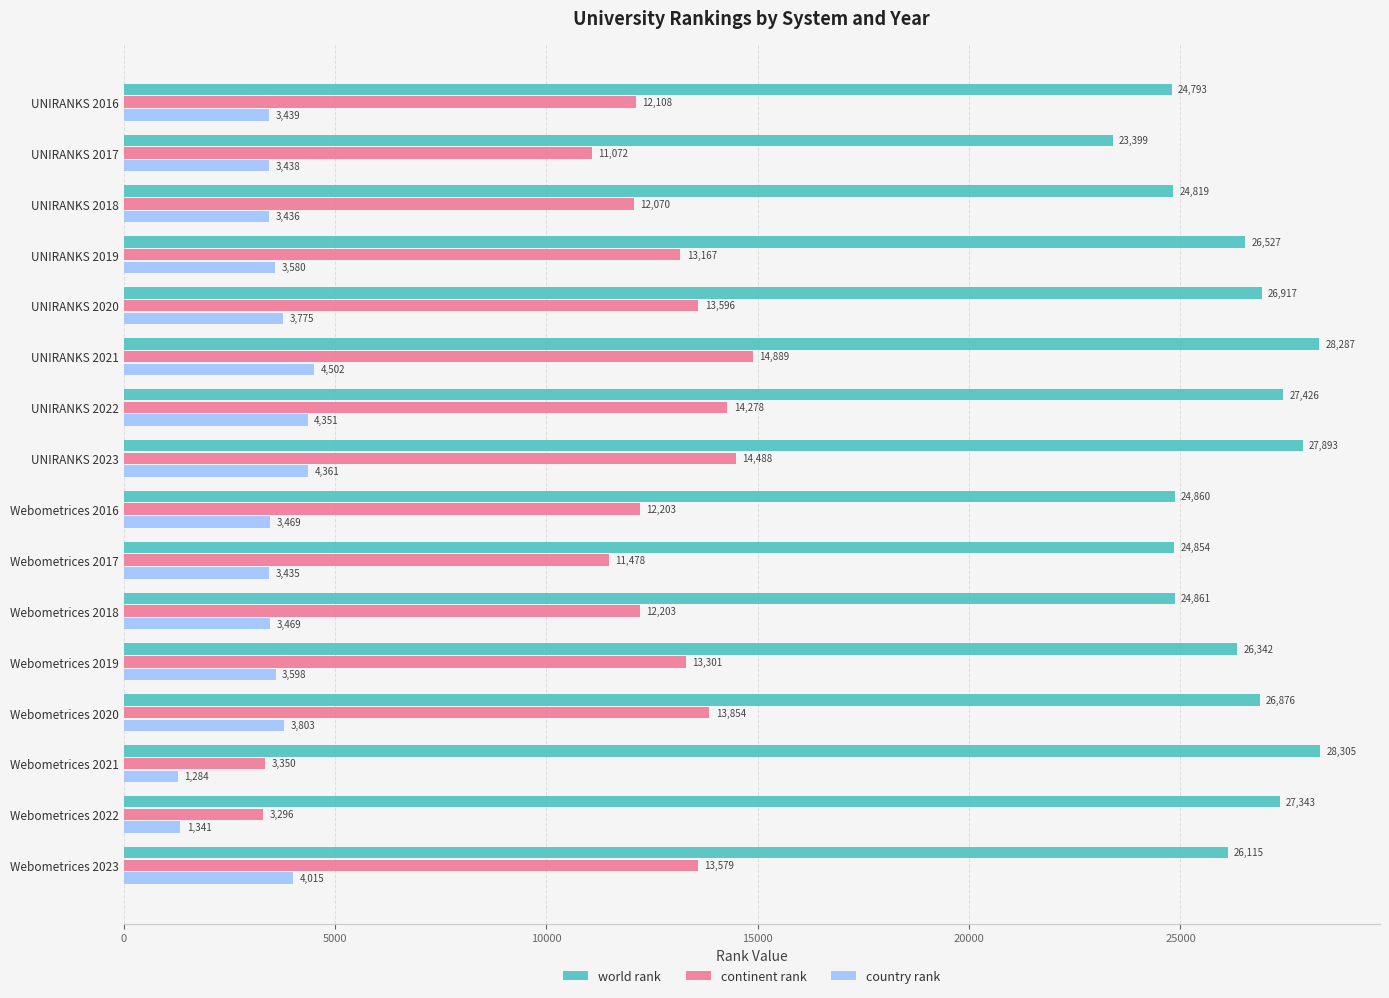

At how many categories does at least one series exceed 16883?

16